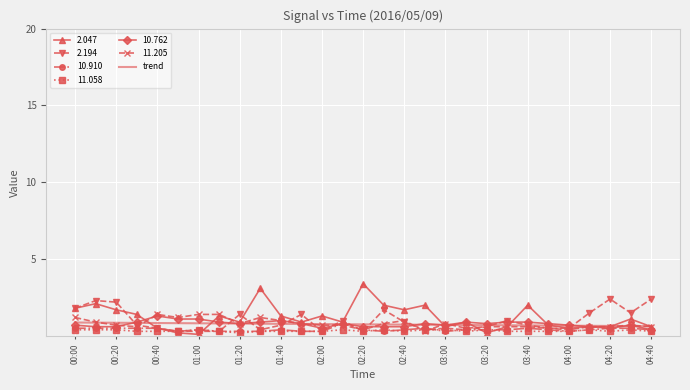

What is the maximum value shown in the chart?

3.4